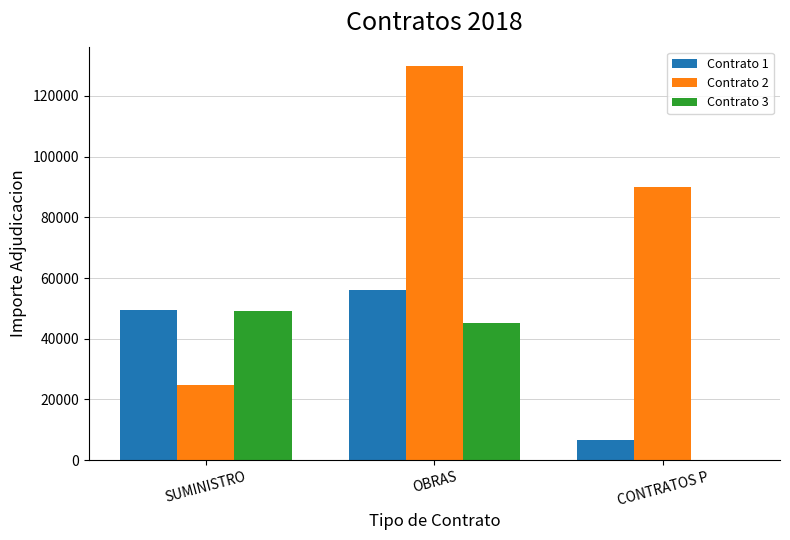

The Contrato 1 series shows 56198.3 at OBRAS. True or false?

True